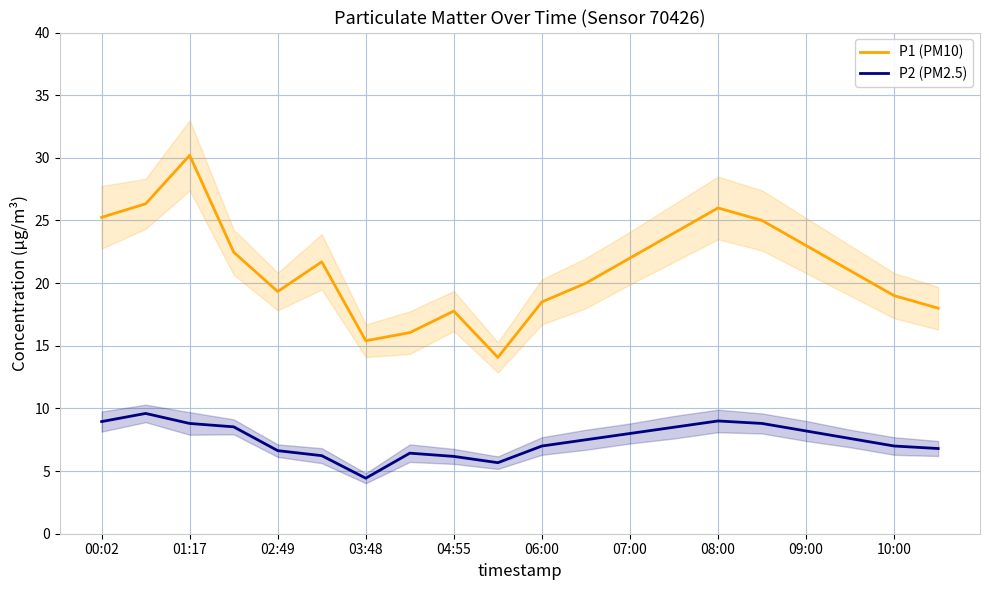

What is the greatest value displayed?

30.2